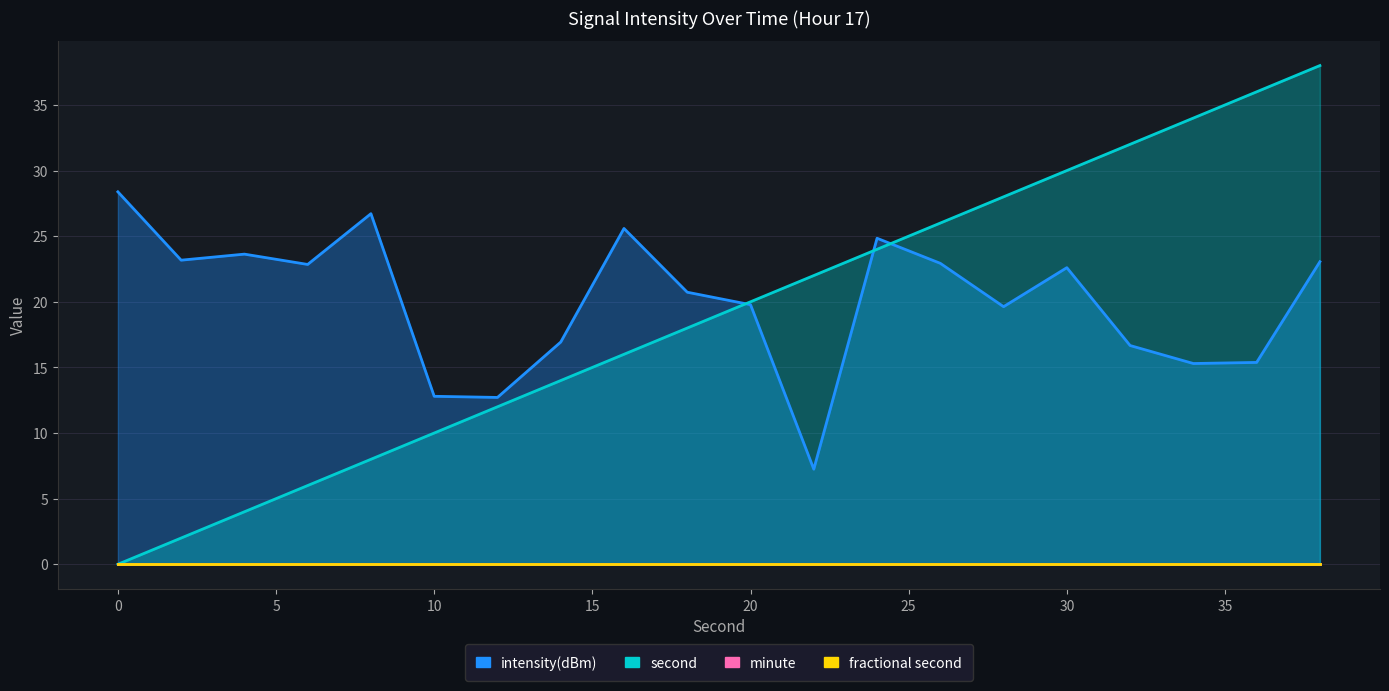

What is the greatest value displayed?

38.0